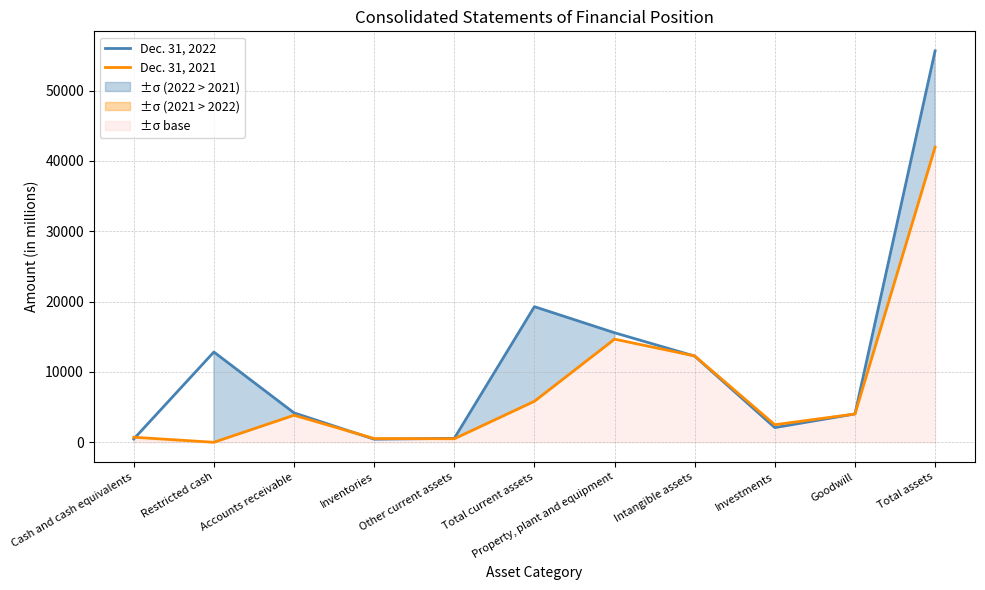

What is the spread (max minus min) of values at Property, plant and equipment?

908